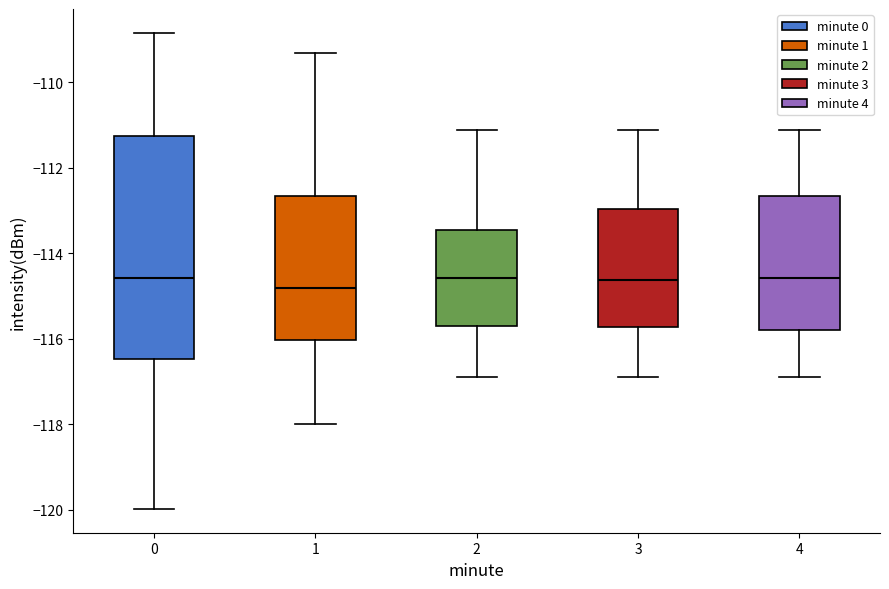

Reading left to right, read every box against the y-axis: the position of its median line, the range the box covers, and the ends of its whiskers. The values are not printed on the chart, so give them approximately, as read against the axis.

0: median -114.6, box -116.4 to -111.2, whiskers -120.0 to -108.8
1: median -114.8, box -116.0 to -112.6, whiskers -118.0 to -109.4
2: median -114.6, box -115.8 to -113.4, whiskers -116.8 to -111.2
3: median -114.6, box -115.8 to -113.0, whiskers -116.8 to -111.2
4: median -114.6, box -115.8 to -112.6, whiskers -116.8 to -111.2